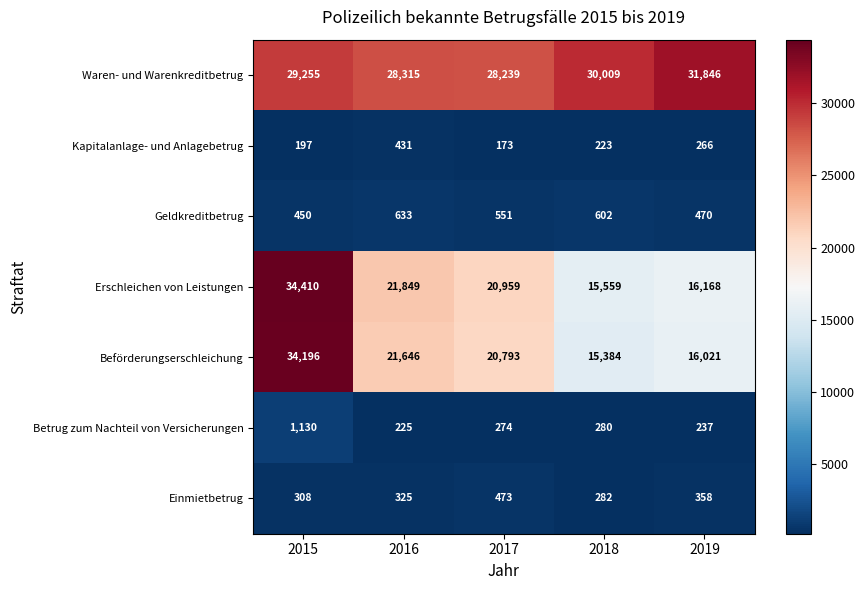

The value of Beförderungserschleichung at 2015 is 34196. True or false?

True